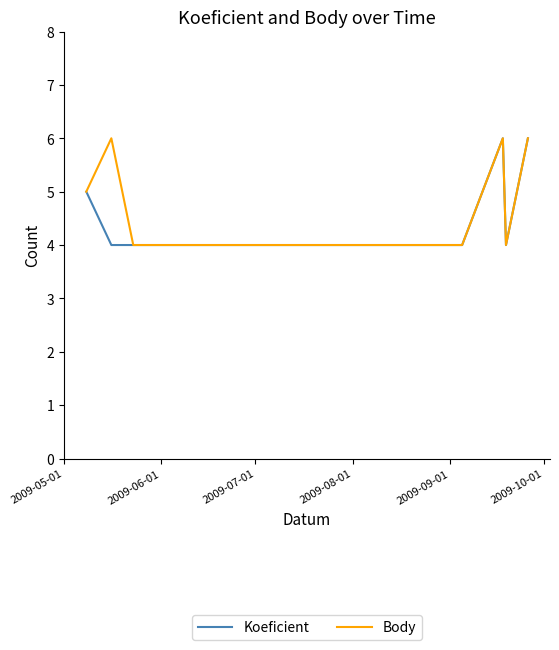

What are all the series names shown in the legend?

Koeficient, Body